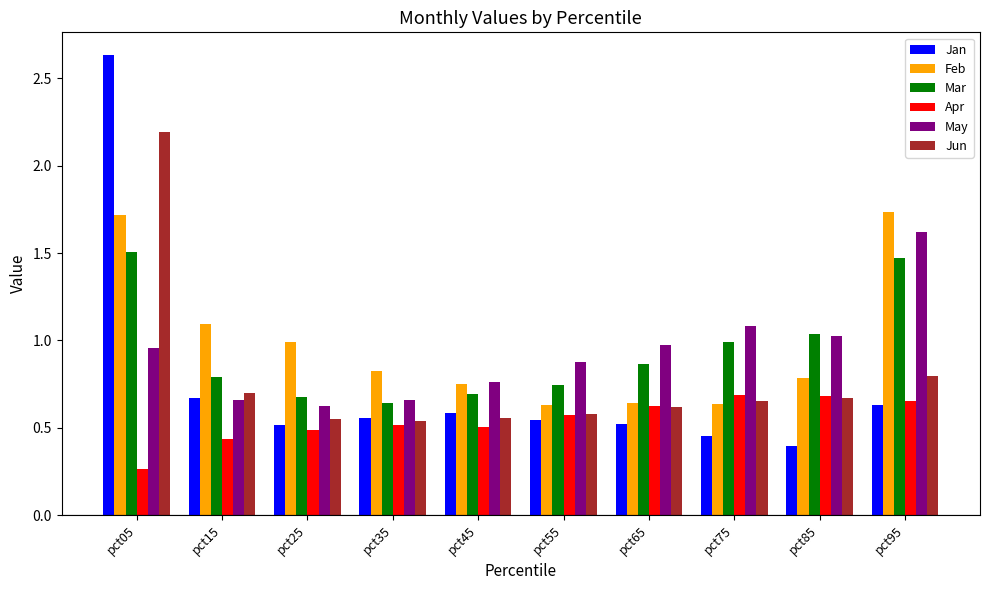

What is the sum of all Apr values?

5.4